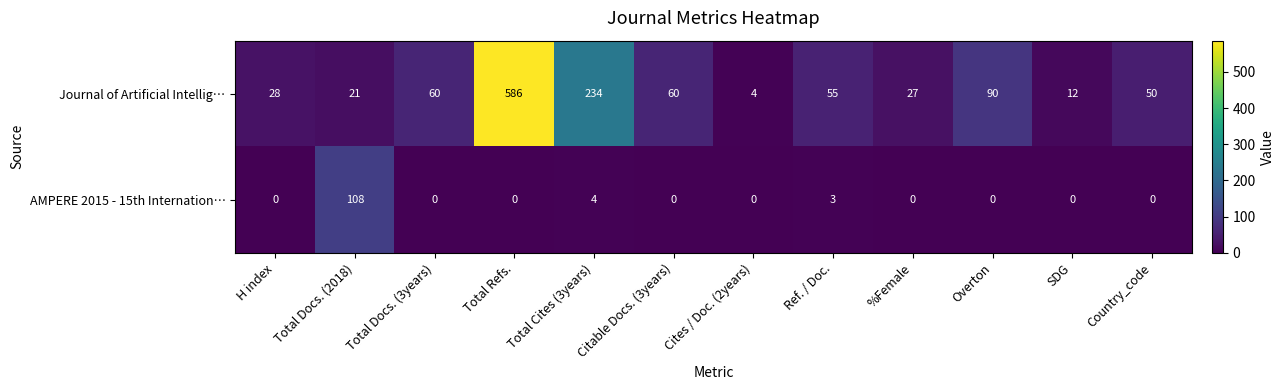

What is the sum of the AMPERE 2015 - 15th Internation… values at Total Docs. (2018) and %Female?

108